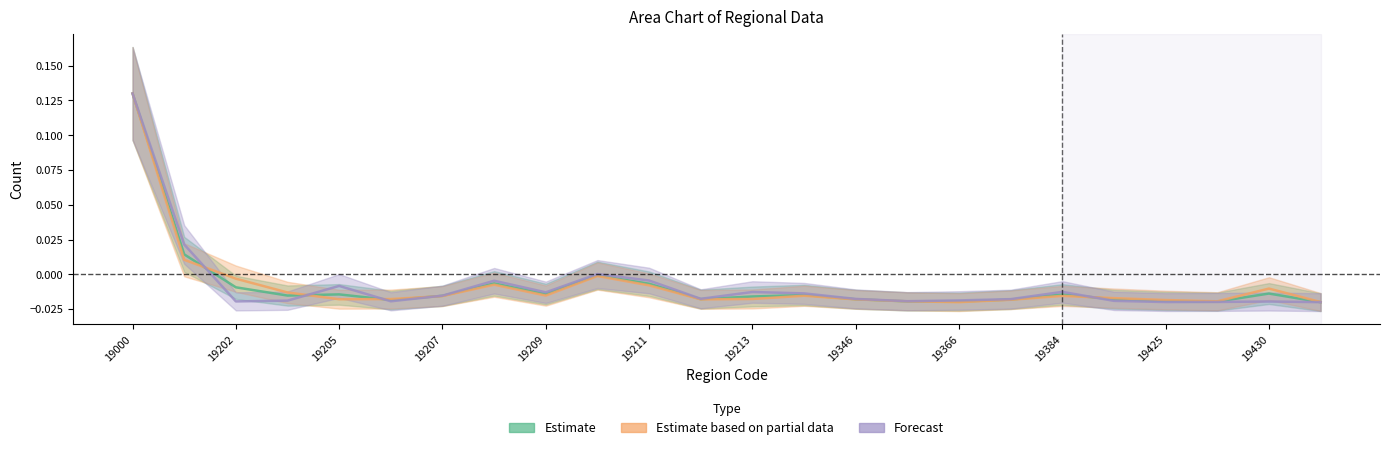

Which series ends up on top after the final intersection of col_a and total?

col_a